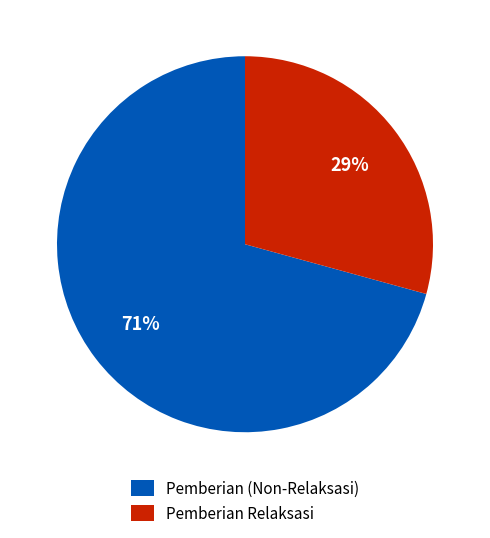

What percentage is the Pemberian (Non-Relaksasi) slice, to the nearest percent?

71%